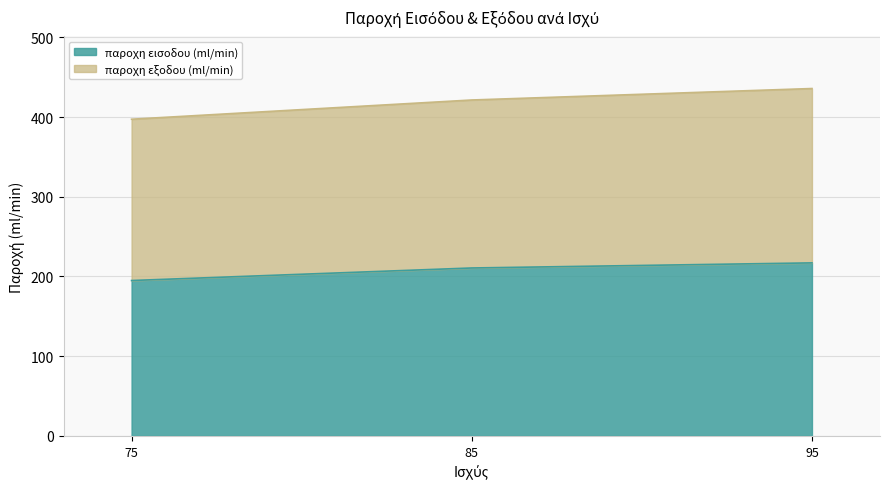

What is the total value across all series at 95?

435.9